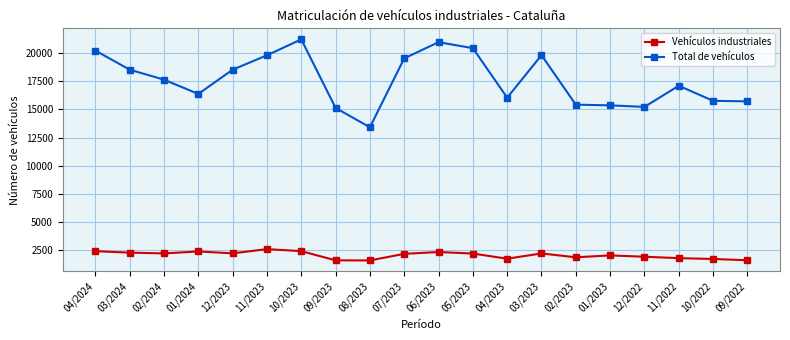

What is the difference between the Total de vehículos values at 04/2023 and 12/2022?

816